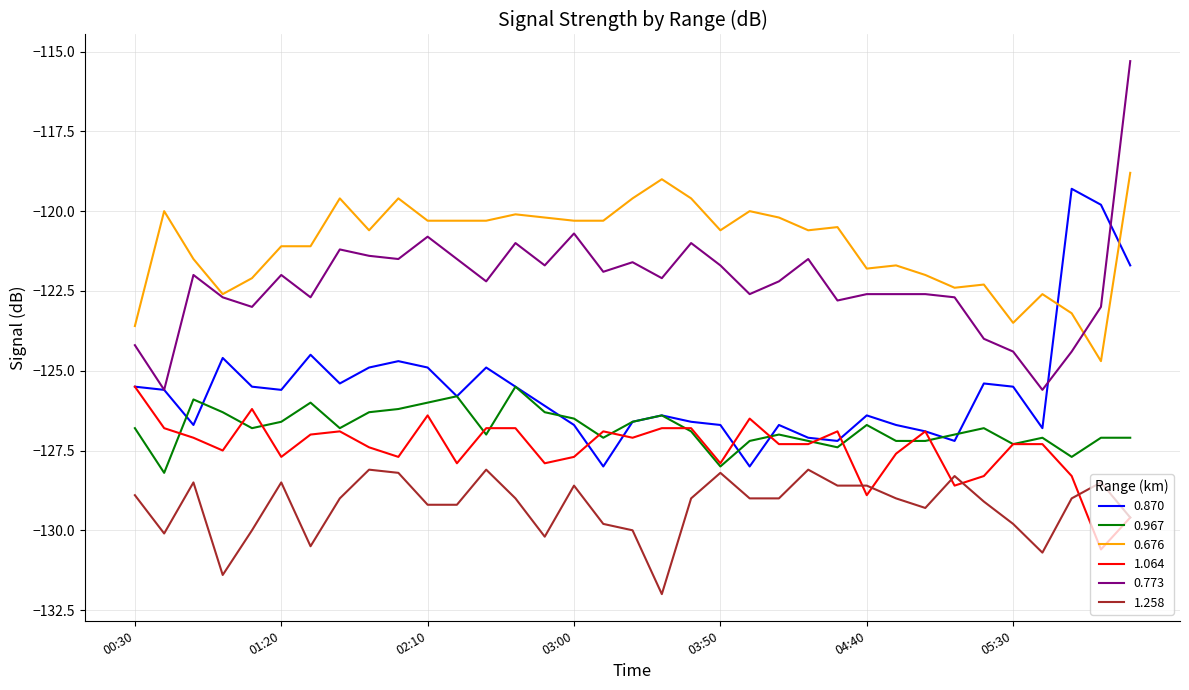

What are all the series names shown in the legend?

0.870, 0.967, 0.676, 1.064, 0.773, 1.258